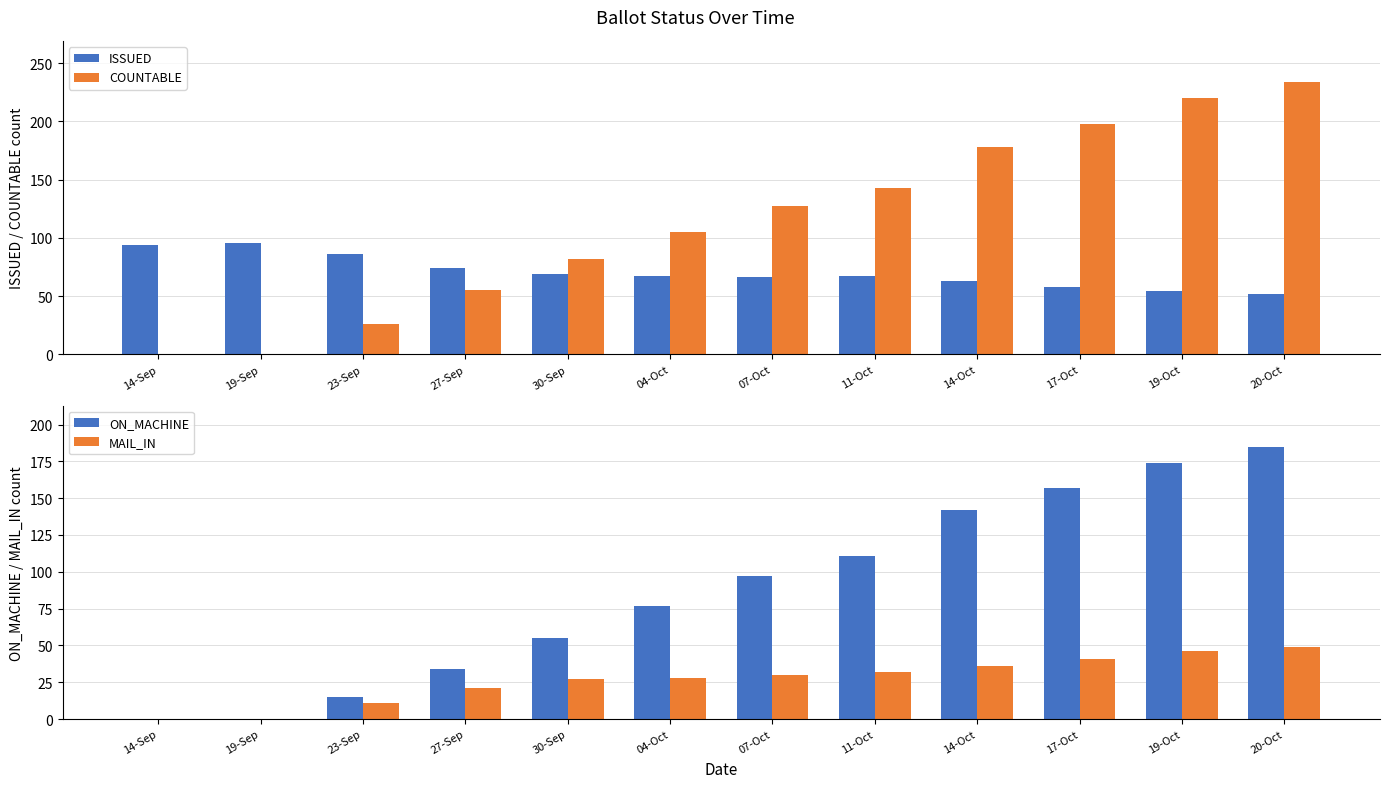

Which label corresponds to the smallest value in the chart?

14-Sep